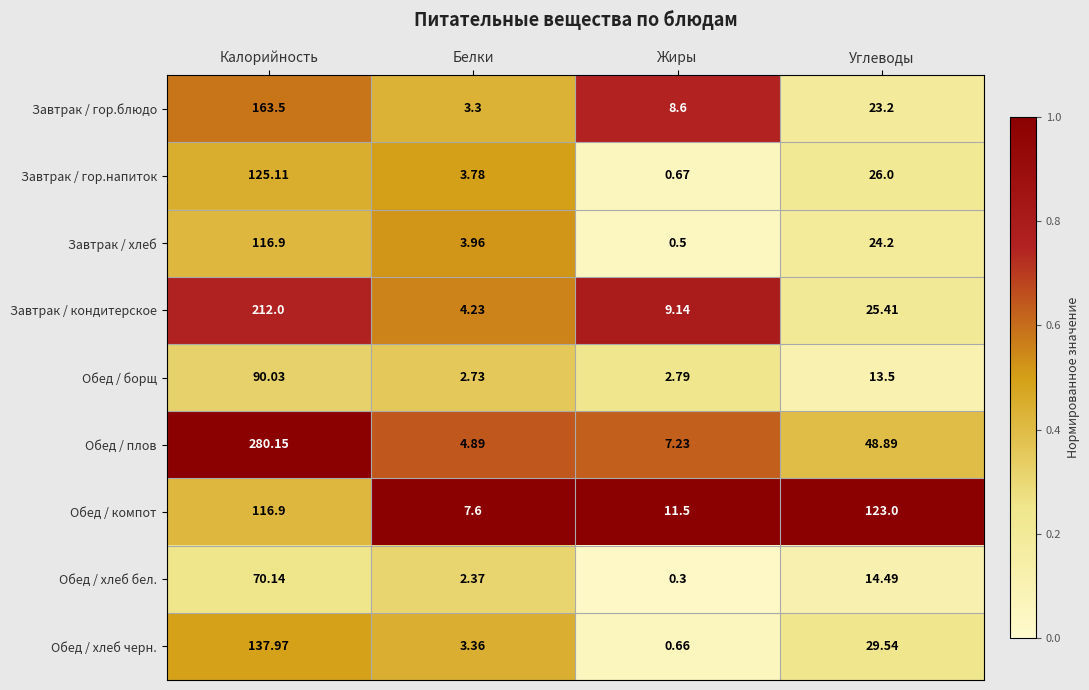

Which label corresponds to the largest value in the chart?

Калорийность